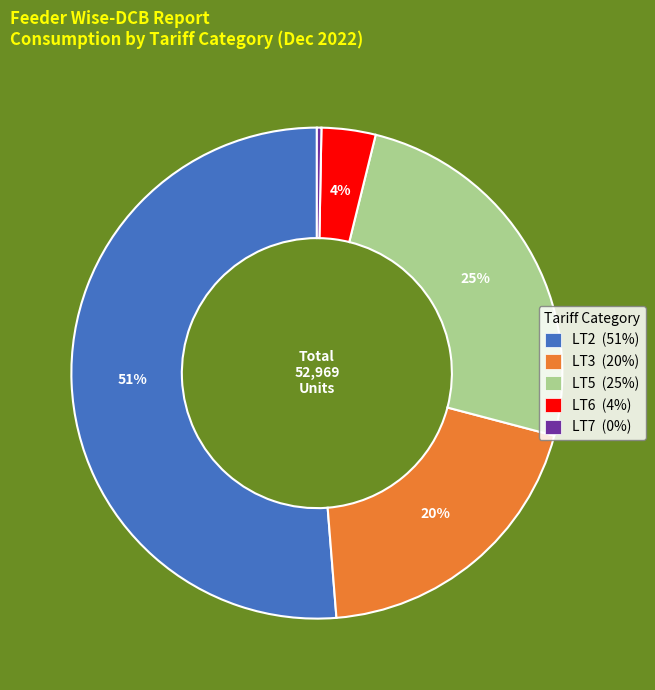

Which slice is the largest?

LT2